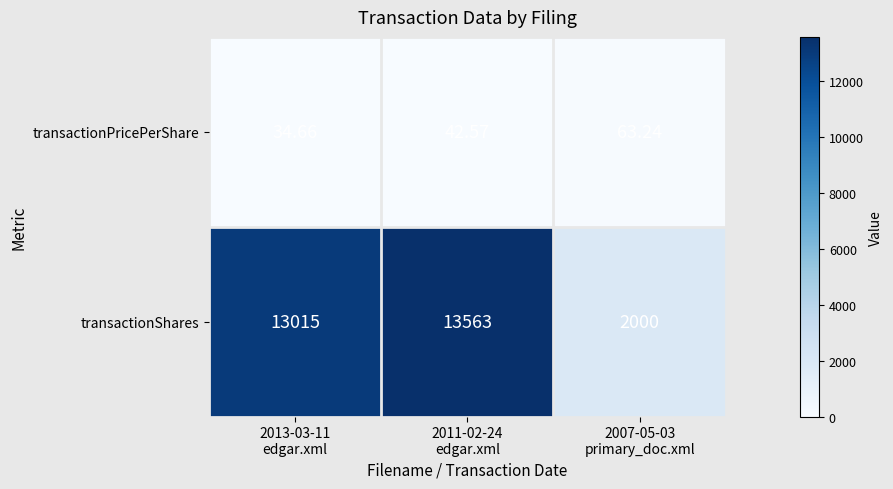

How many data points does each series have?

3